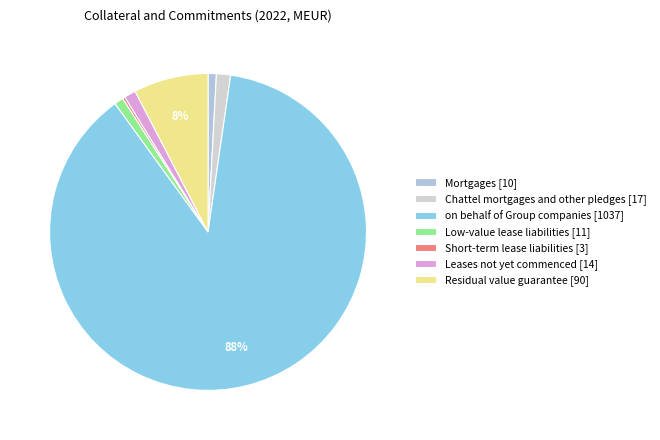

True or false: on behalf of Group companies accounts for 74% of the total.

False